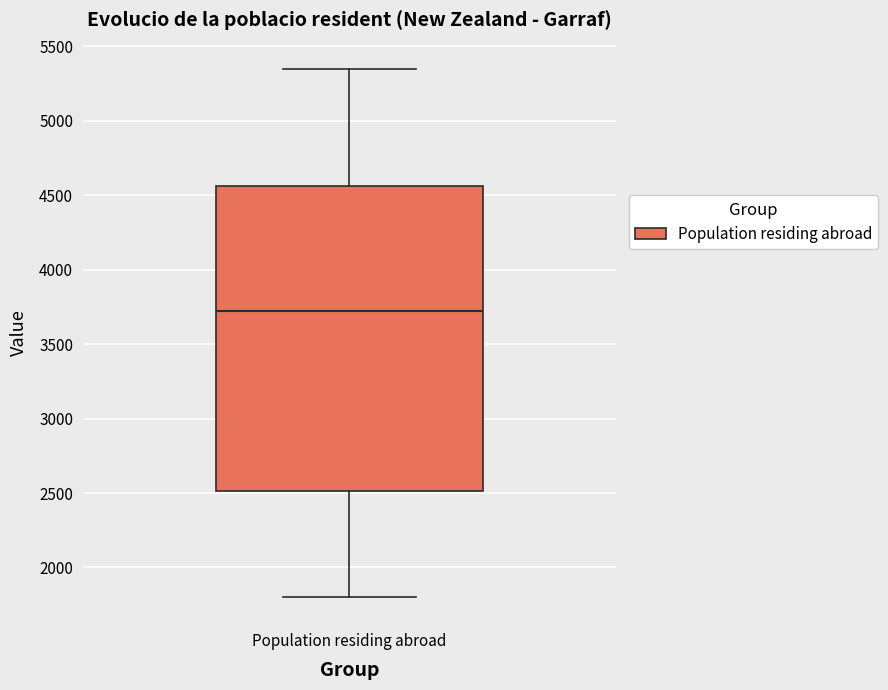

Read this box plot against the y-axis: the position of the median line, the range covered by the box, and the ends of both whiskers. The values are not printed on the chart, so give them approximately, as read against the axis.

median 3700, box 2500 to 4550, whiskers 1800 to 5350